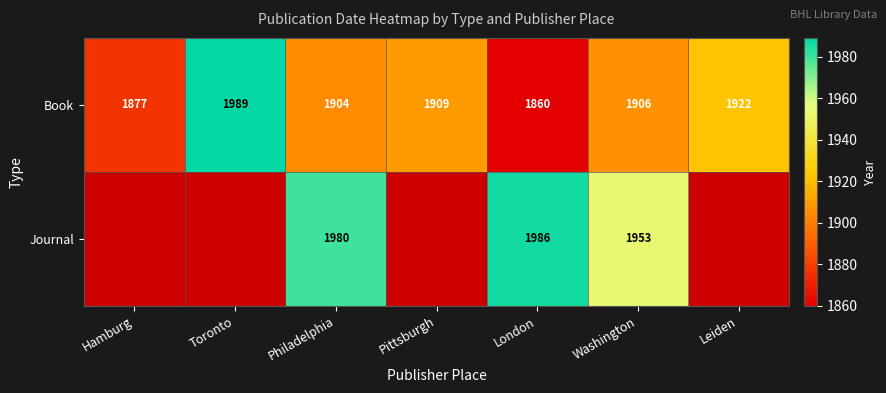

At which category does the chart reach its peak across all series?

Toronto